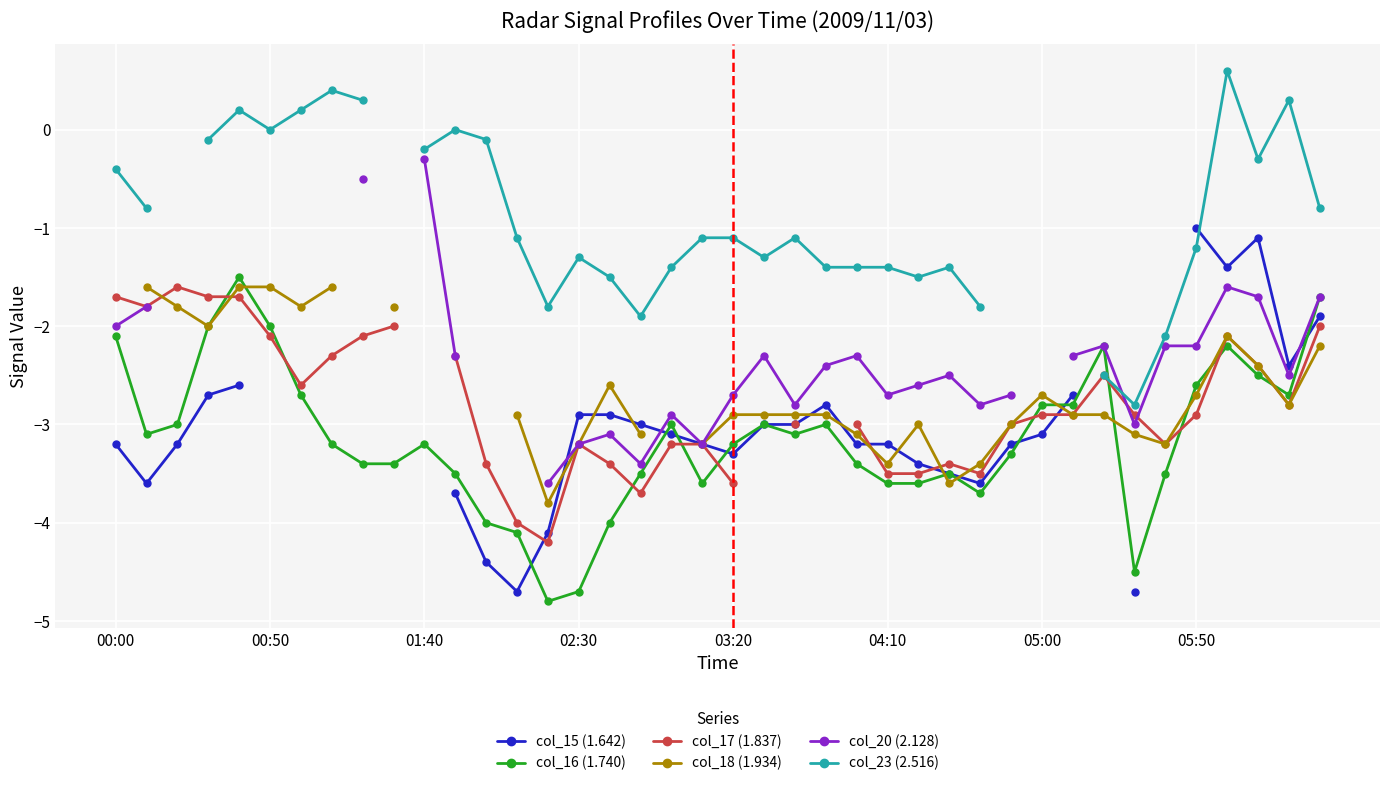

What is the minimum value shown in the chart?

-4.8